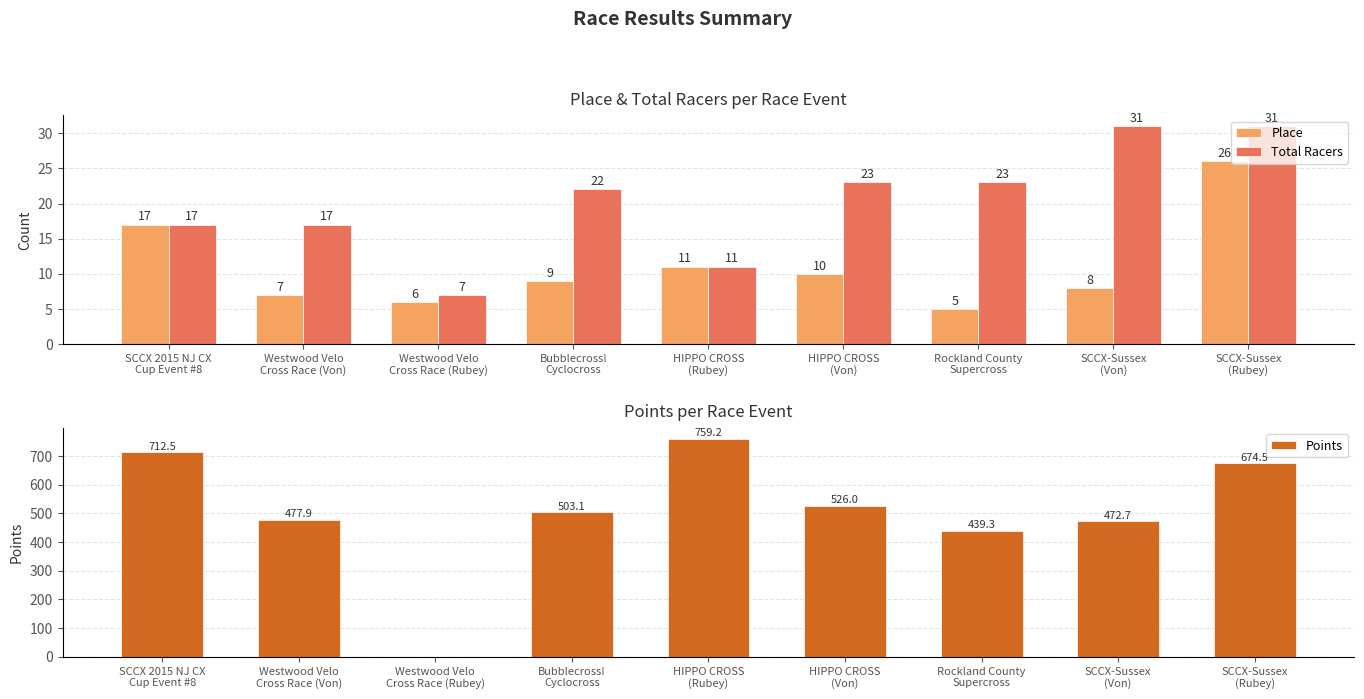

What is the sum of the Total Racers values at SCCX 2015 NJ CX
Cup Event #8 and HIPPO CROSS
(Von)?

40